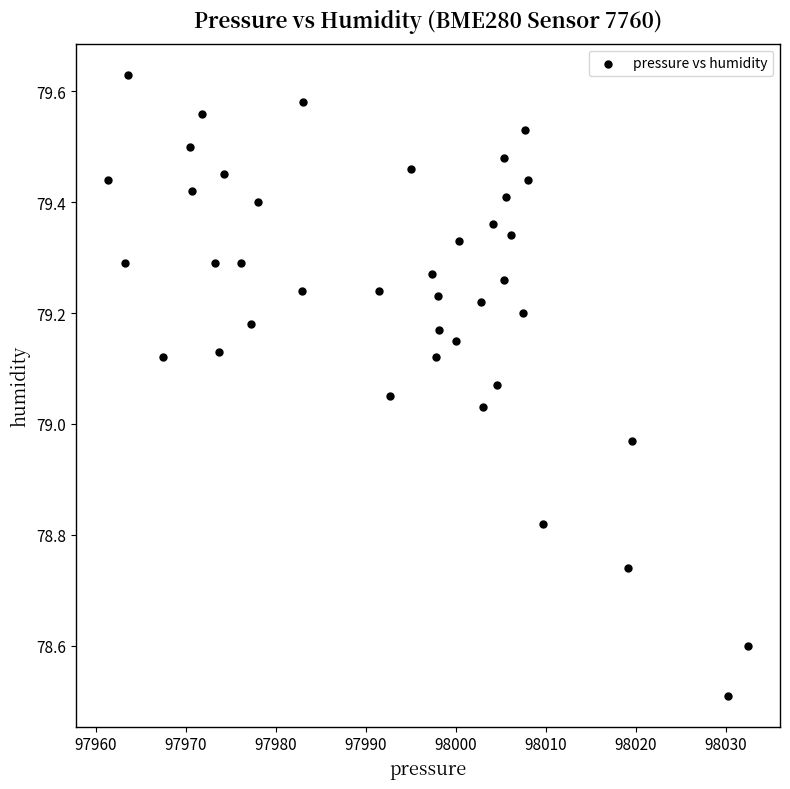

What is the range of Y values (max minus min)?

1.1